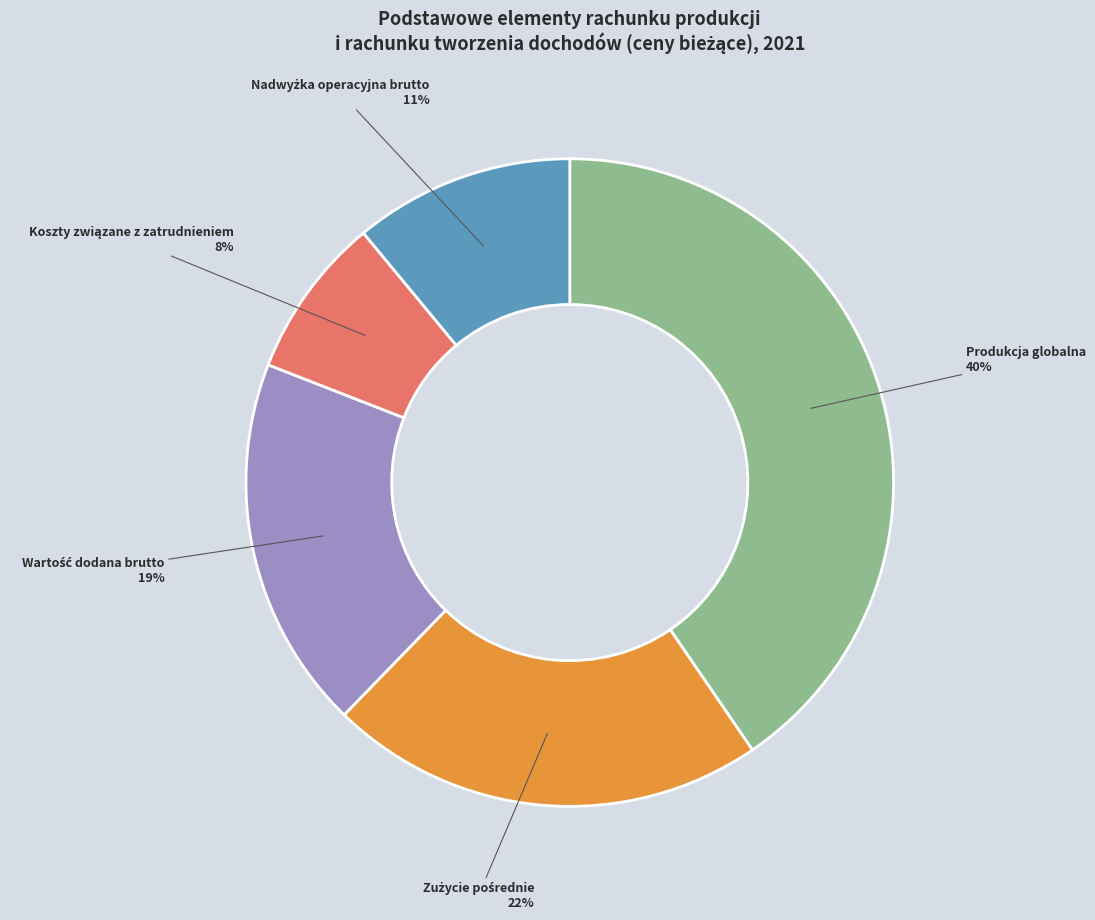

To the nearest percent, what percentage of the pie is Produkcja globalna?

40%